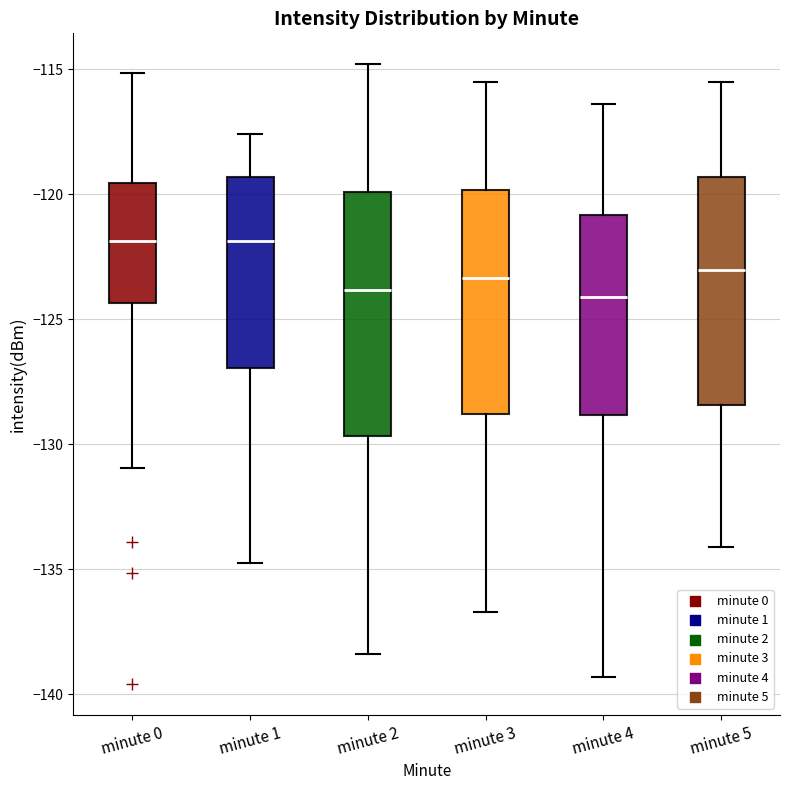

Comparing the boxes themselves (not the whiskers), which one is the tallest?

minute 2